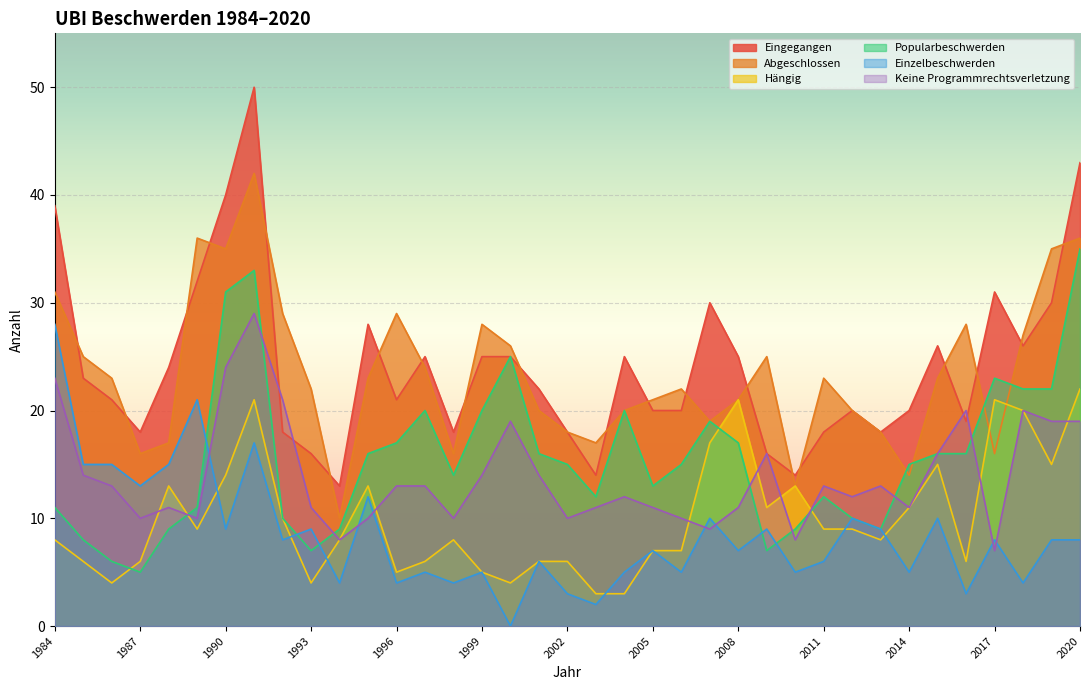

What is the average value of the Hängig series?

10